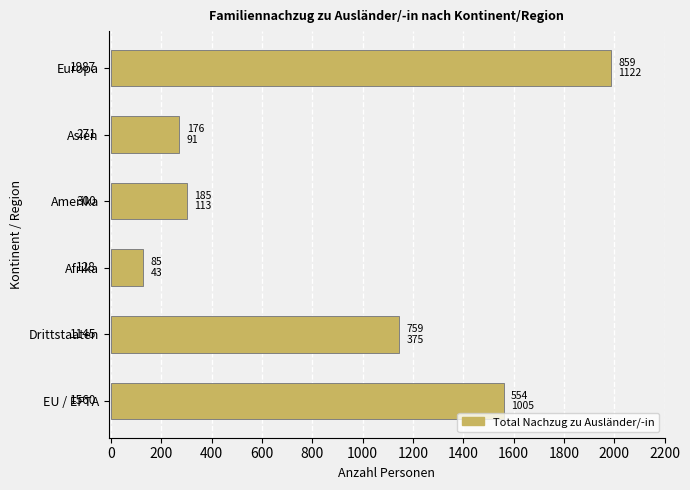

How many bars are there in total?

6